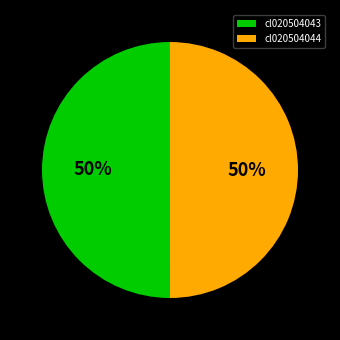

What is the ratio of the value at cl020504043 to the value at cl020504044?

1.0